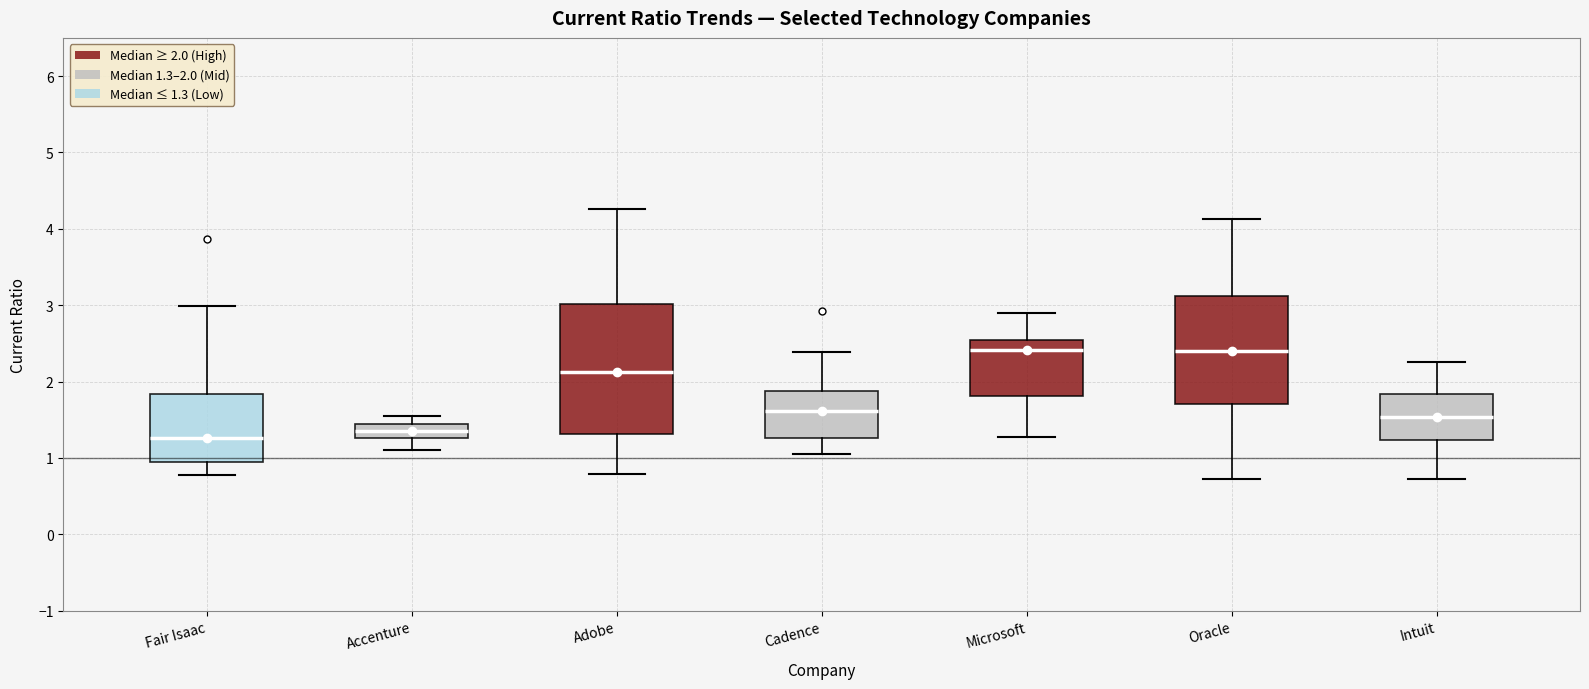

Comparing the boxes themselves (not the whiskers), which one is the tallest?

Adobe